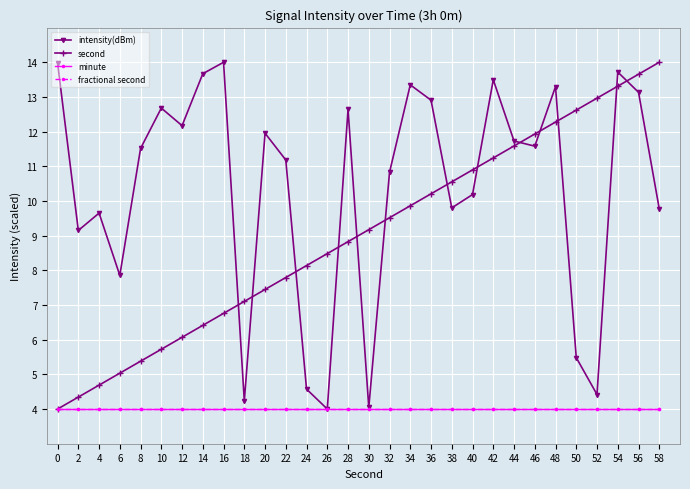

Reading left to right, list all the values displayed in this chart.

intensity(dBm): 14.0	9.1	9.7	7.9	11.5	12.7	12.2	13.7	14.0	4.2	12.0	11.2	4.6	4.0	12.6	4.0	10.8	13.3	12.9	9.8	10.2	13.5	11.7	11.6	13.3	5.5	4.4	13.7	13.1	9.8
second: 4.0	4.3	4.7	5.0	5.4	5.7	6.1	6.4	6.8	7.1	7.4	7.8	8.1	8.5	8.8	9.2	9.5	9.9	10.2	10.6	10.9	11.2	11.6	11.9	12.3	12.6	13.0	13.3	13.7	14.0
minute: 4.0	4.0	4.0	4.0	4.0	4.0	4.0	4.0	4.0	4.0	4.0	4.0	4.0	4.0	4.0	4.0	4.0	4.0	4.0	4.0	4.0	4.0	4.0	4.0	4.0	4.0	4.0	4.0	4.0	4.0
fractional second: 4.0	4.0	4.0	4.0	4.0	4.0	4.0	4.0	4.0	4.0	4.0	4.0	4.0	4.0	4.0	4.0	4.0	4.0	4.0	4.0	4.0	4.0	4.0	4.0	4.0	4.0	4.0	4.0	4.0	4.0